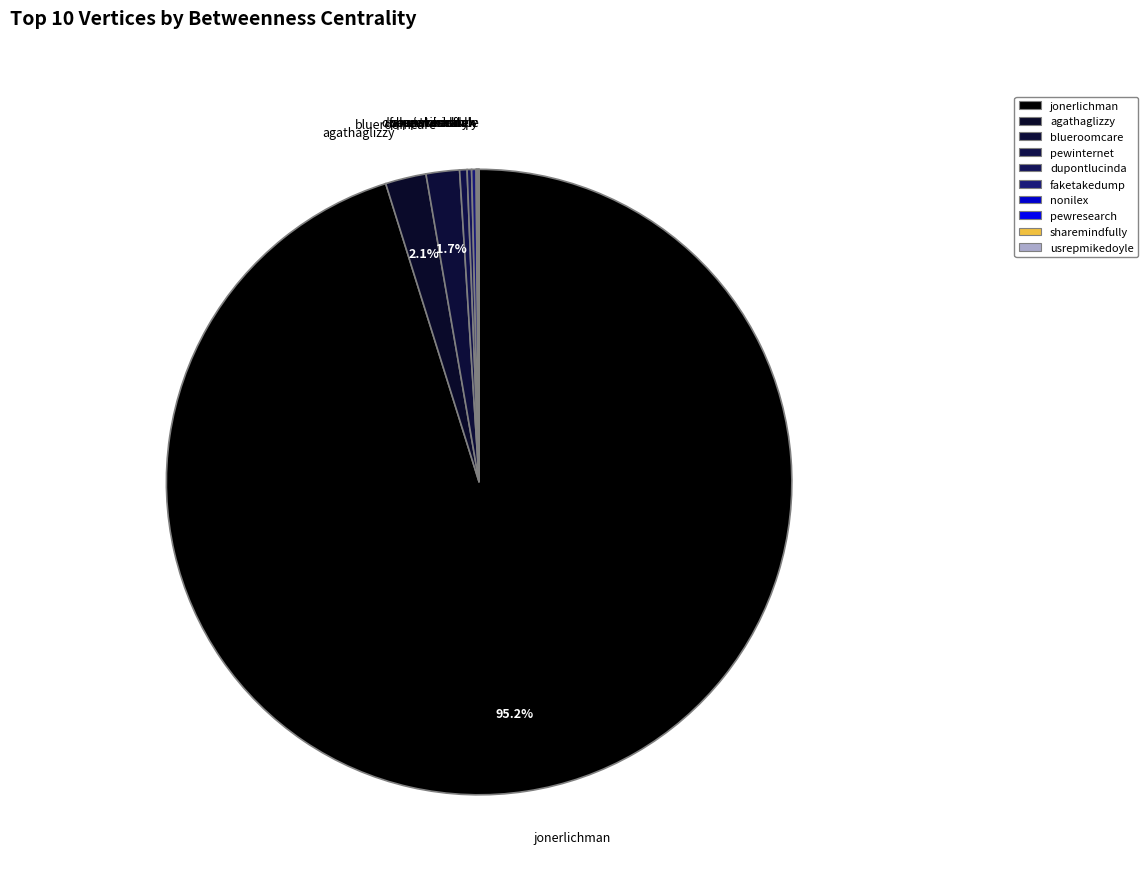

Is there a majority slice in this chart?

Yes